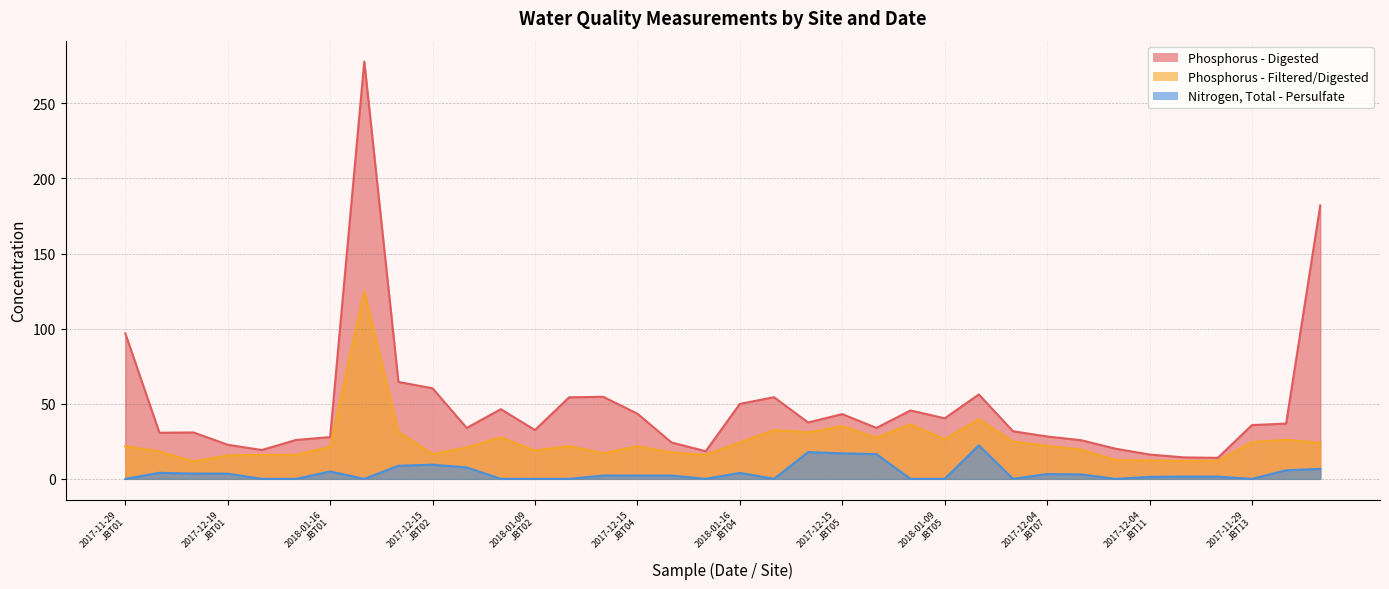

Is it true that Phosphorus - Digested equals 45.5 at 2017-12-27
JBT05?

True